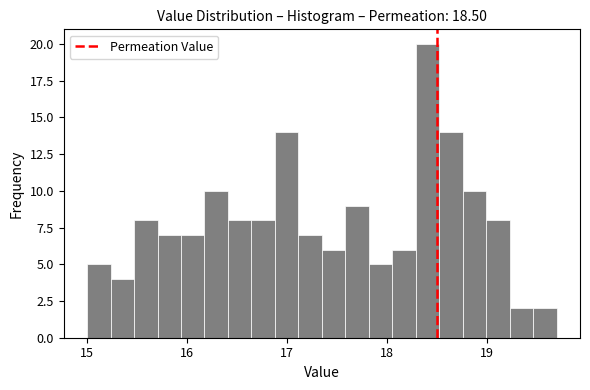

Around what value on the x-axis is the tallest bar? Give the approximate position of its centre, as read against the axis.

18.4